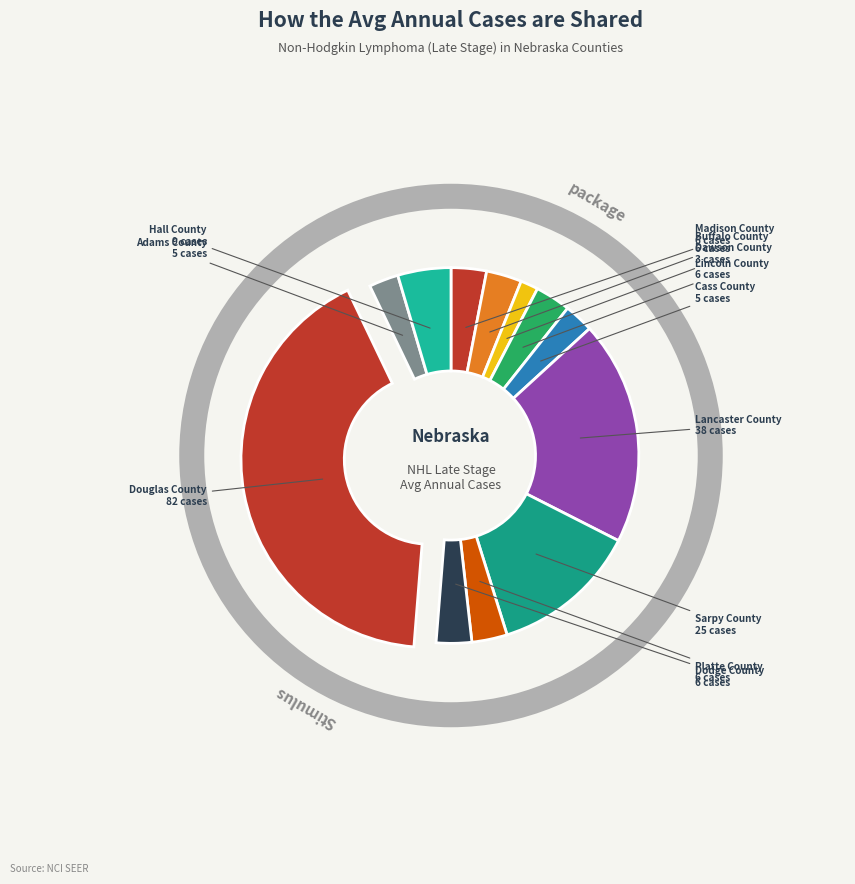

Count the number of slices in the pie.

12